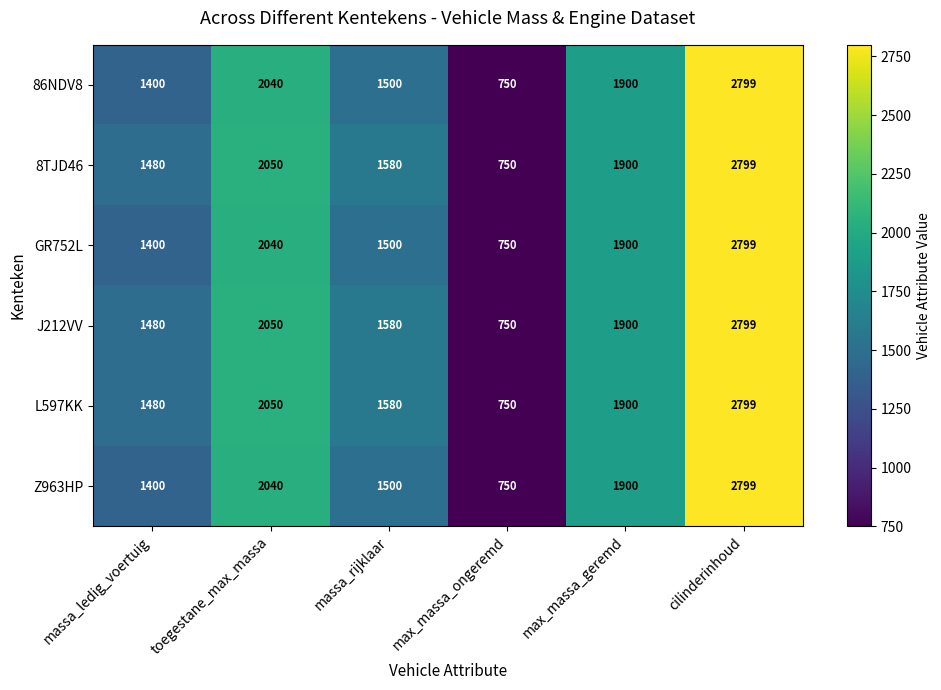

What is the average value of the L597KK series?

1760